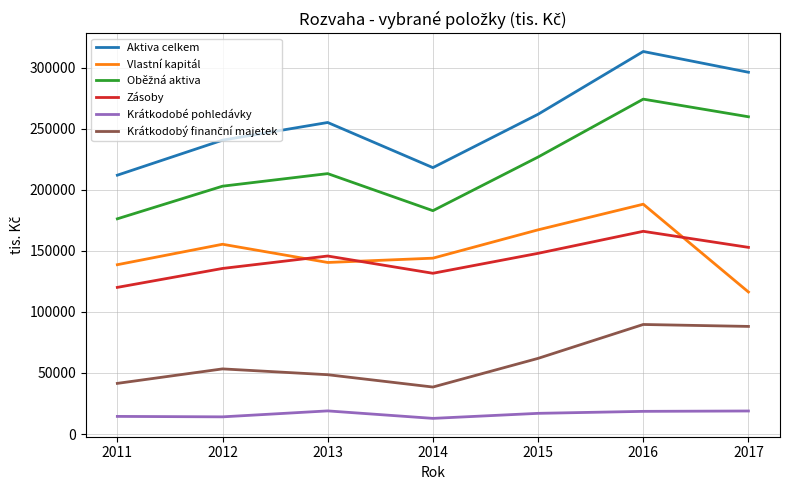

The value of Vlastní kapitál at 2013 is 49104. True or false?

False